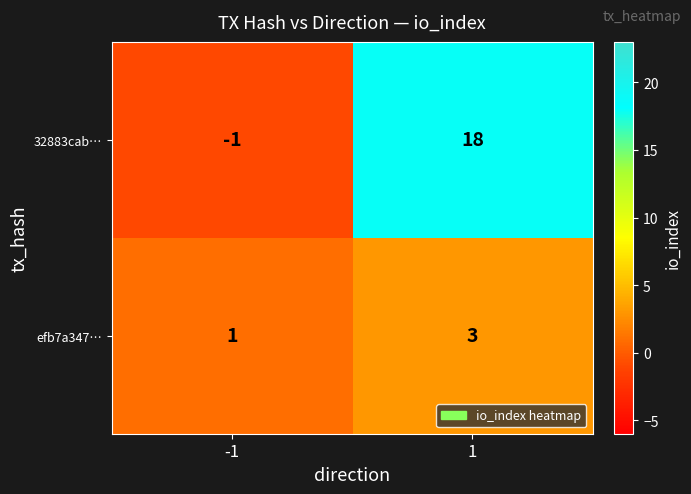

The value of 32883cab… at -1 is 0. True or false?

False